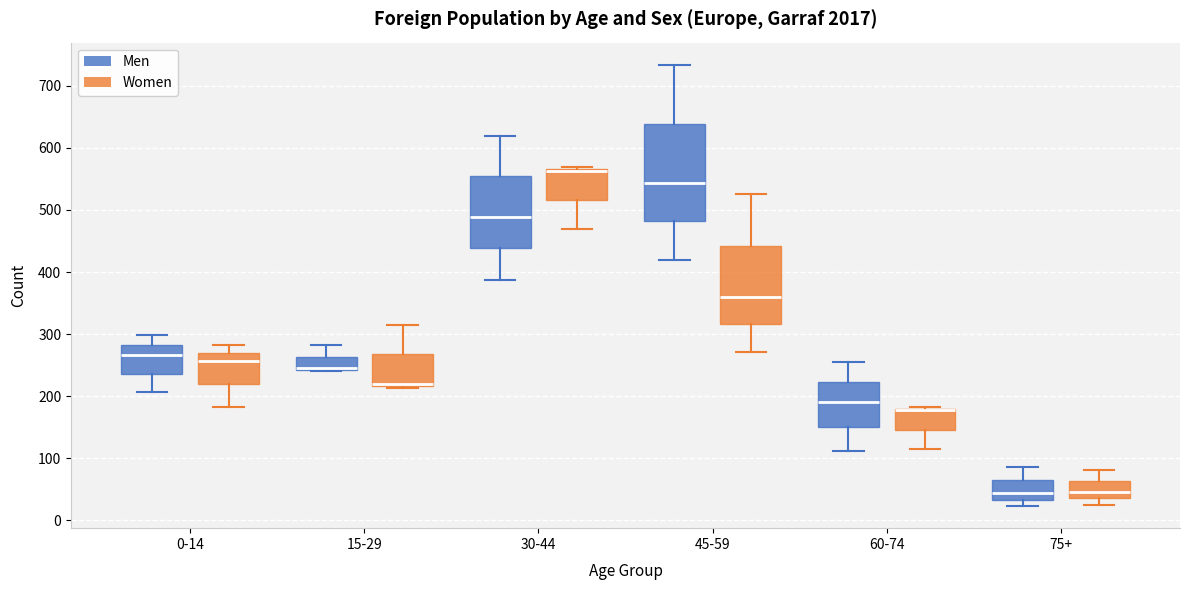

Reading left to right, read every box against the y-axis: the position of its median line, the range the box covers, and the ends of its whiskers. The values are not printed on the chart, so give them approximately, as read against the axis.

0-14 (Men): median 270, box 240 to 280, whiskers 210 to 300
0-14 (Women): median 260, box 220 to 270, whiskers 180 to 280
15-29 (Men): median 250 (drawn on the box's lower edge), box 240 to 260, whiskers 240 to 280
15-29 (Women): median 220 (drawn on the box's lower edge), box 220 to 270, whiskers 210 to 320
30-44 (Men): median 490, box 440 to 550, whiskers 390 to 620
30-44 (Women): median 560, box 520 to 570, whiskers 470 to 570 (just above the box's upper edge)
45-59 (Men): median 540, box 480 to 640, whiskers 420 to 730
45-59 (Women): median 360, box 320 to 440, whiskers 270 to 530
60-74 (Men): median 190, box 150 to 220, whiskers 110 to 260
60-74 (Women): median 180 (drawn on the box's upper edge), box 150 to 180, whiskers 120 to 180
75+ (Men): median 40, box 30 to 70, whiskers 20 to 90
75+ (Women): median 50, box 40 to 60, whiskers 30 to 80